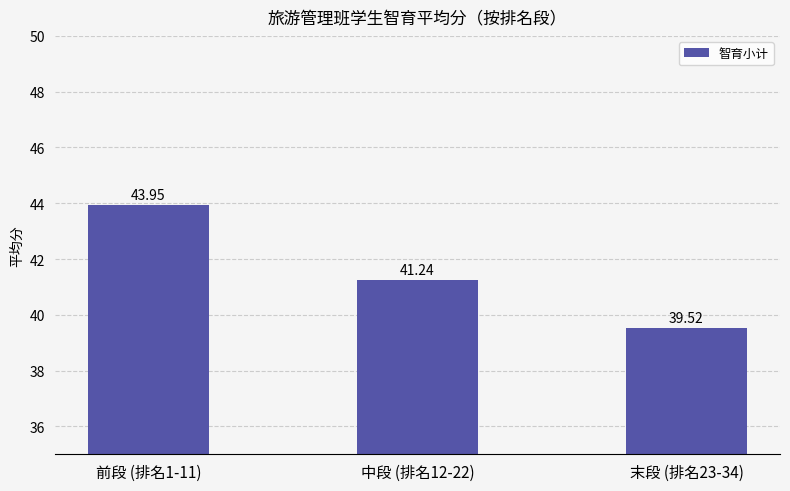

How many bars are there in total?

3